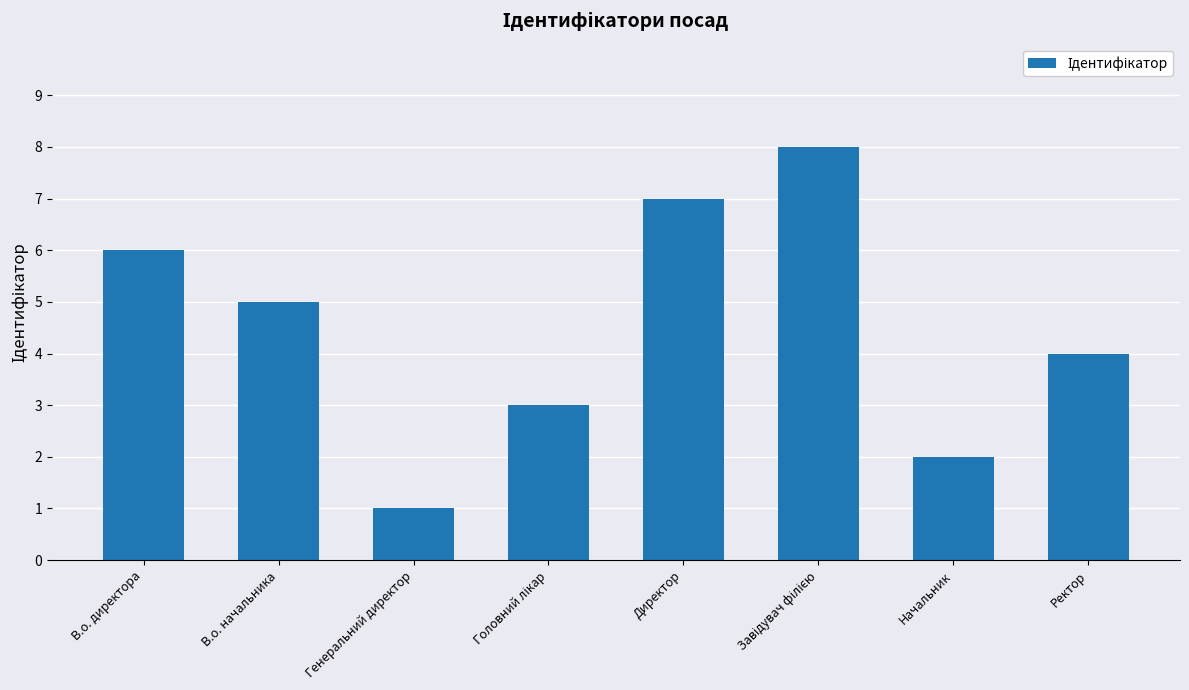

How many distinct data groups are displayed?

1